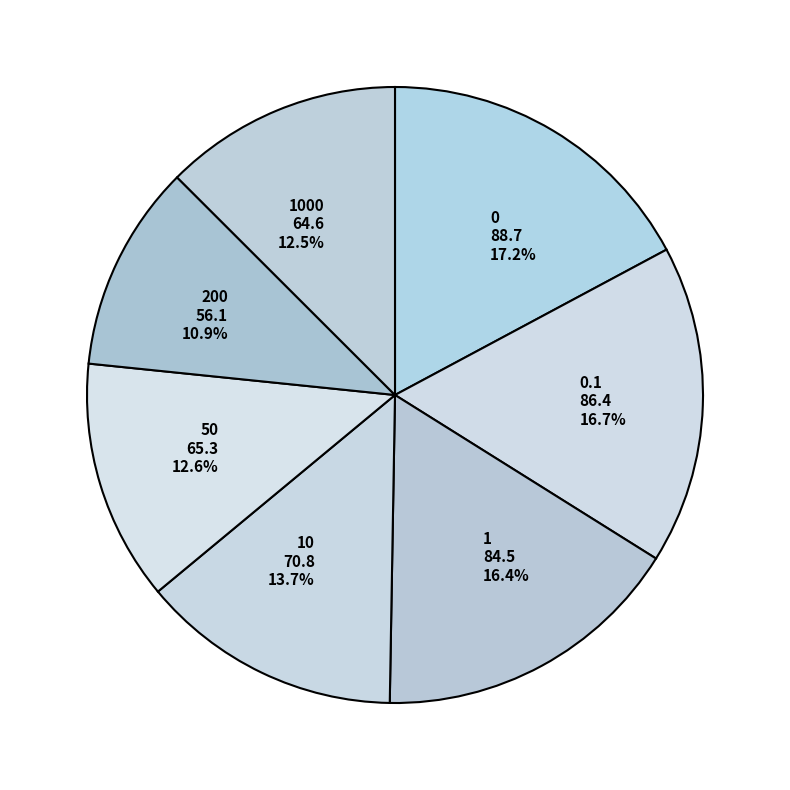

How much of the chart is everything except 1 84.5 16.4%?

83.6%